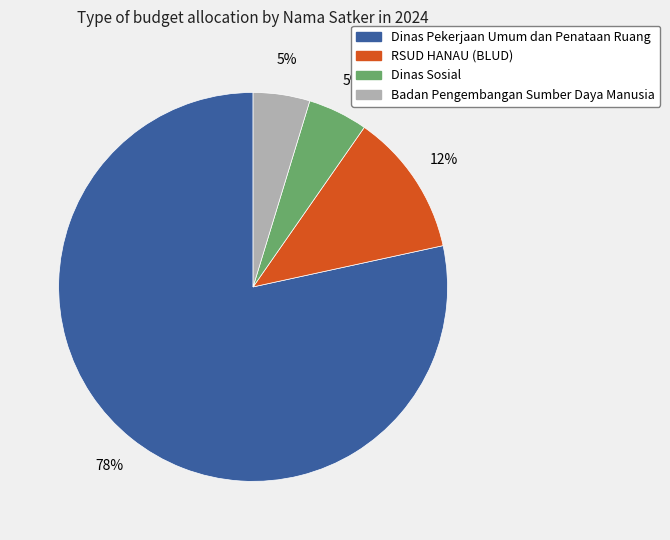

To the nearest percent, what is the average slice percentage?

25%